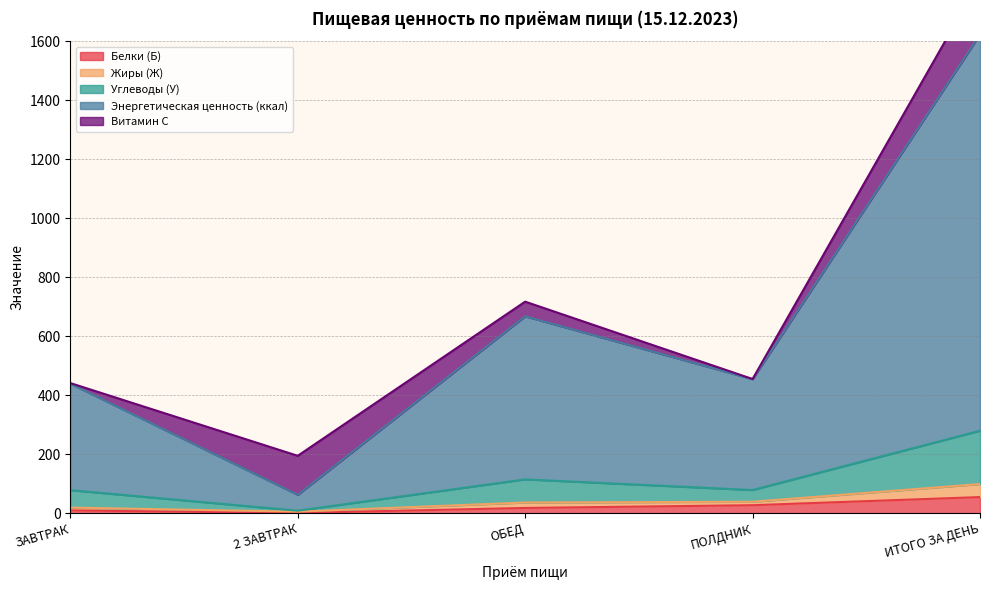

True or false: Жиры (Ж) and Энергетическая ценность (ккал) intersect in this chart.

False